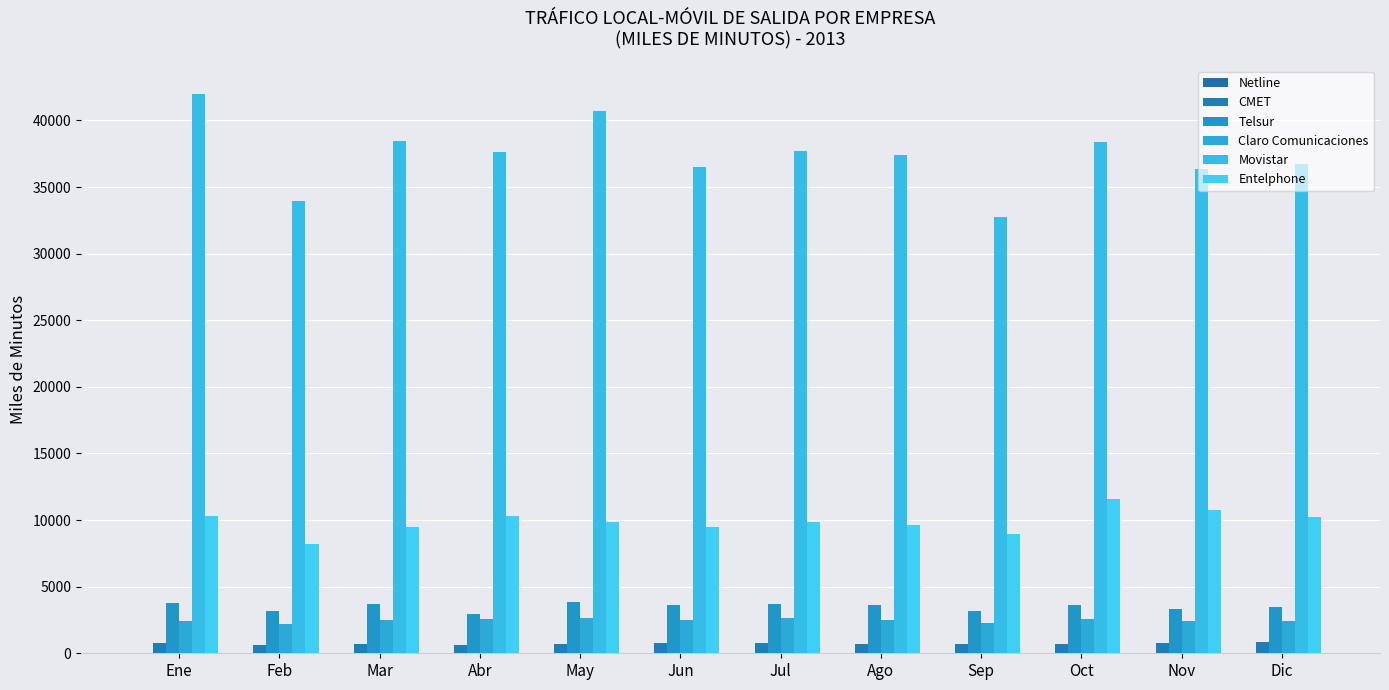

The Telsur series shows 6148.2 at Oct. True or false?

False